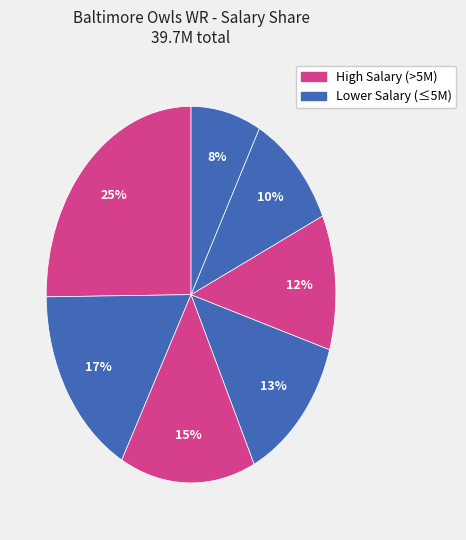

How many slices are in this pie chart?

7